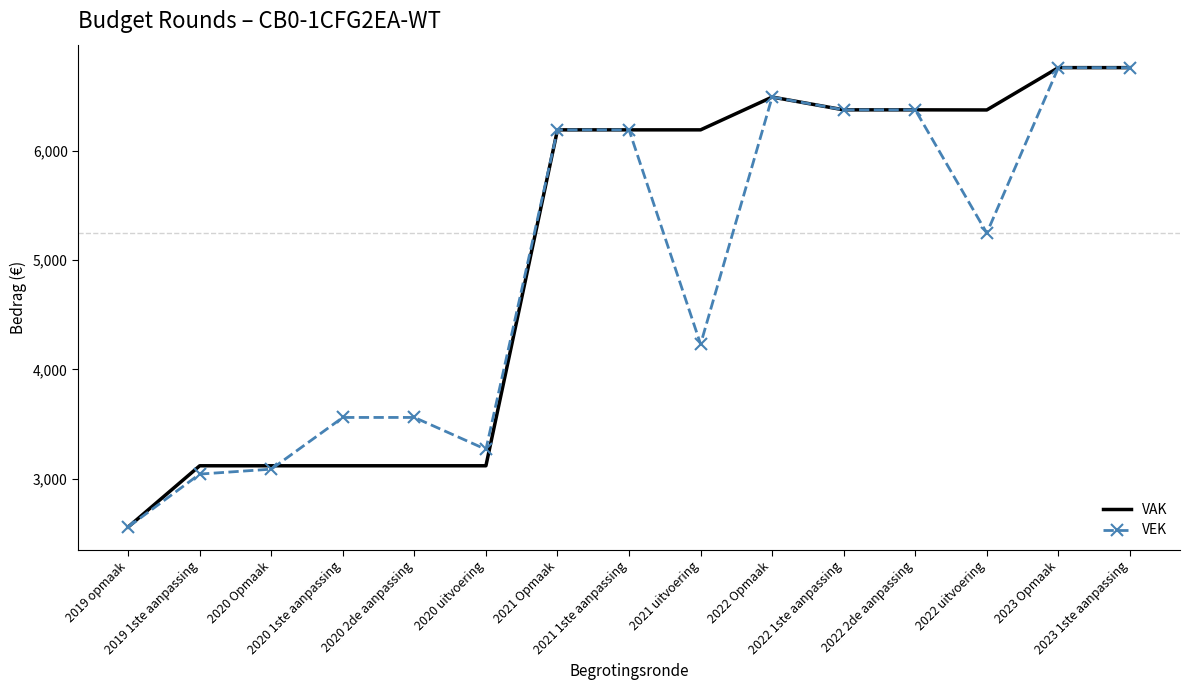

What is the minimum value shown in the chart?

2559